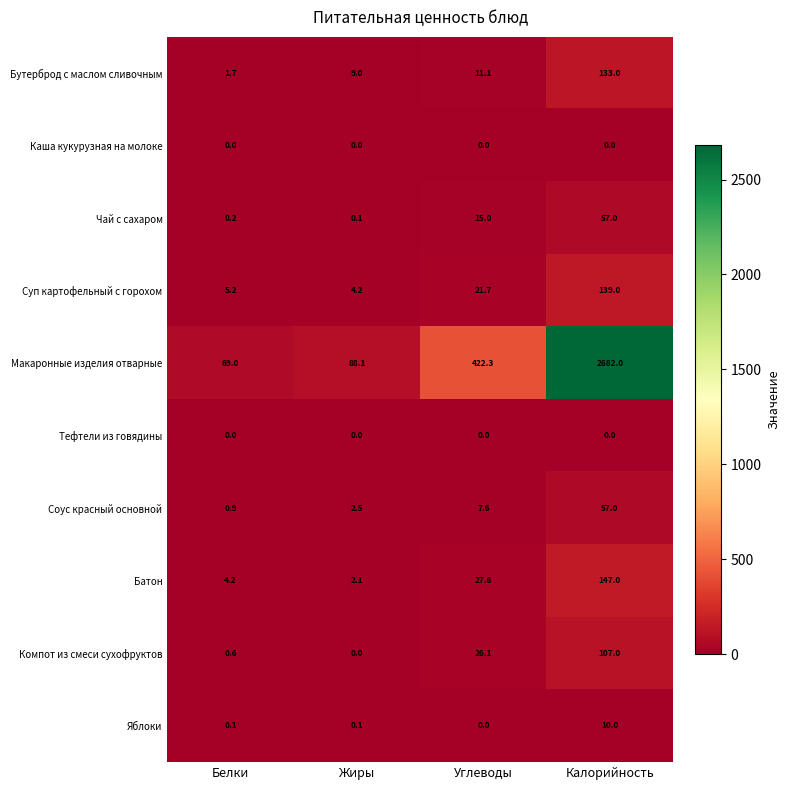

What is the difference between the highest and lowest values at Белки?

69.0